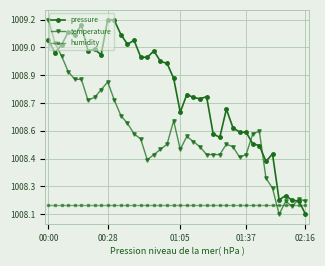

What are all the series names shown in the legend?

pressure, temperature, humidity